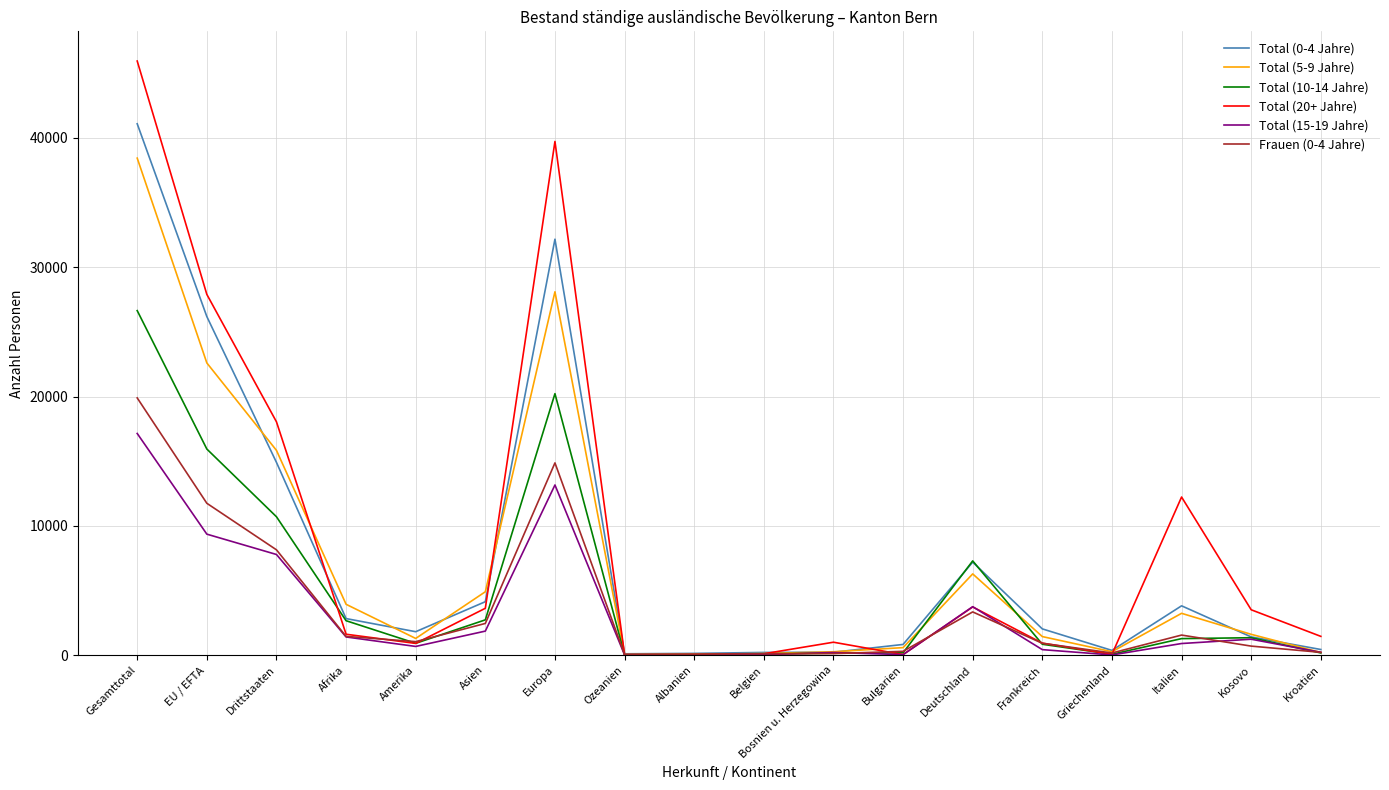

Where is the first local maximum for Total (10-14 Jahre)?

Europa